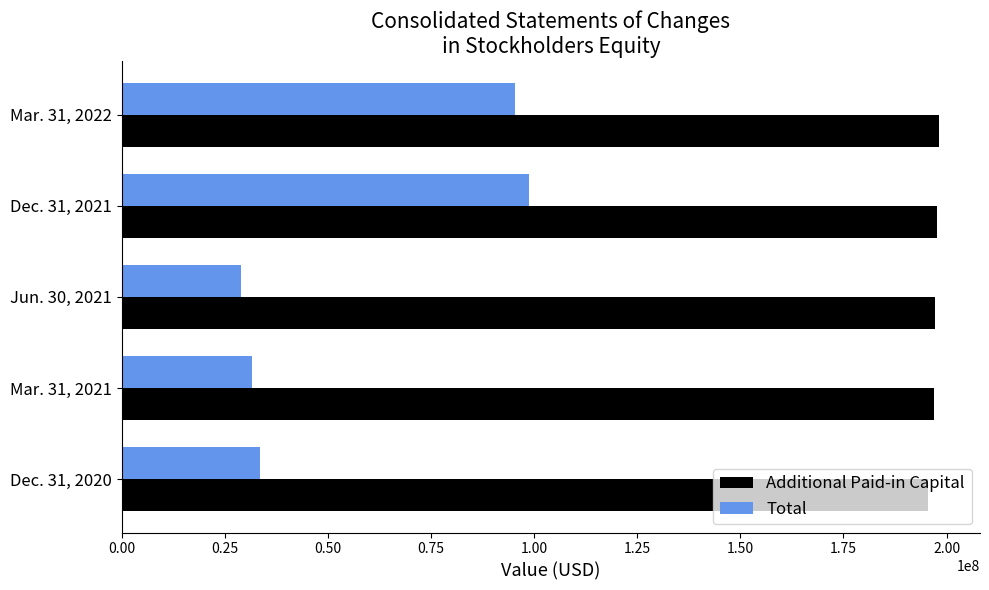

Rank the series by their maximum value, from highest to lowest.

Additional Paid-in Capital, Total